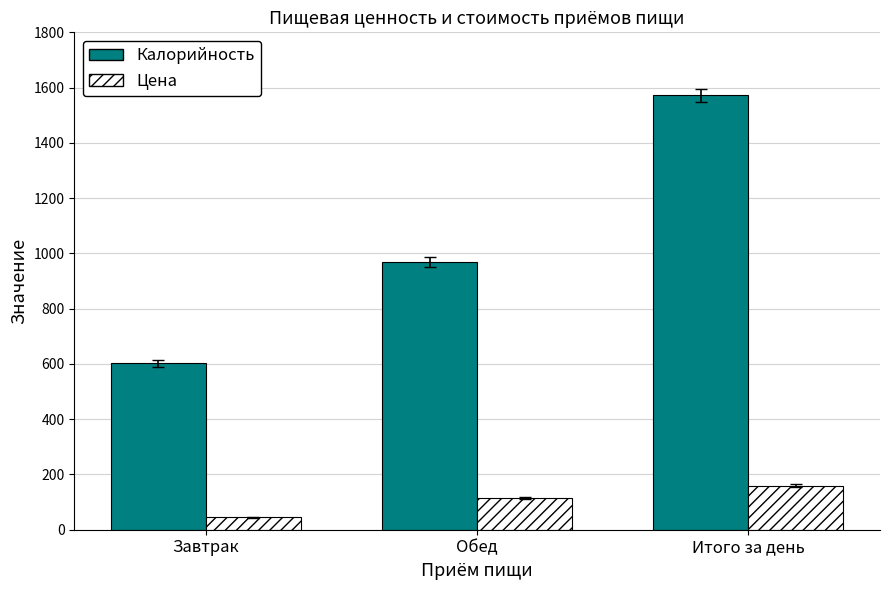

Is it true that Цена equals 160.0 at Итого за день?

True